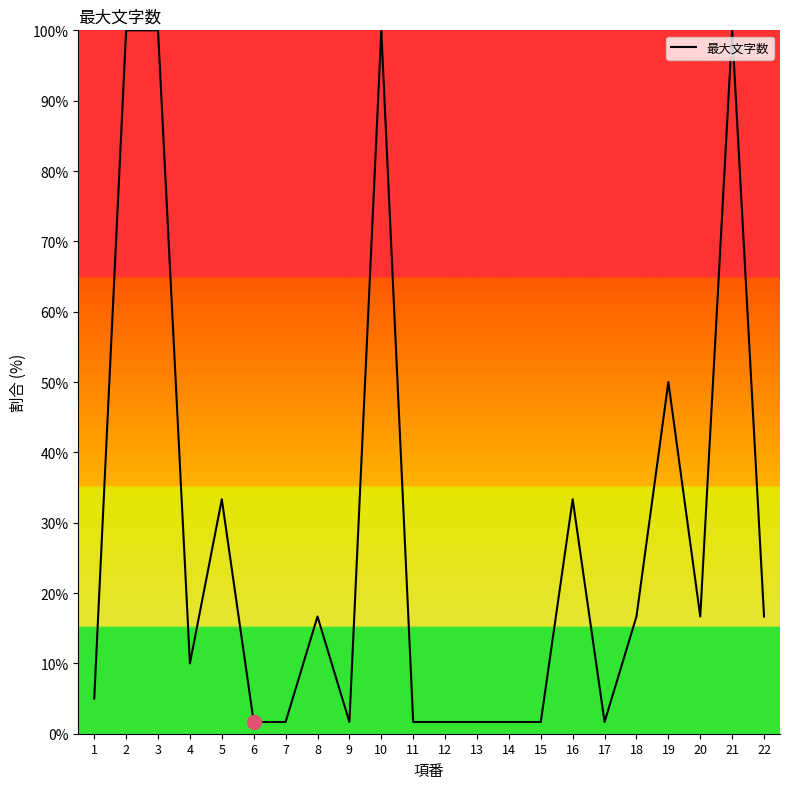

True or false: the data has more than 2 interior local peaks.

True